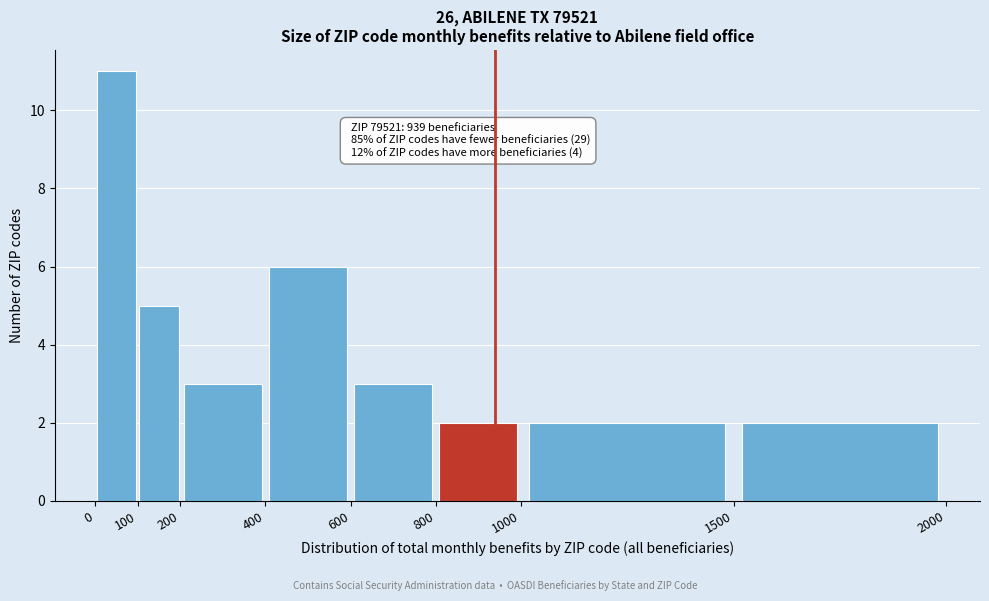

Which range on the x-axis has the tallest bar?

0 to 100